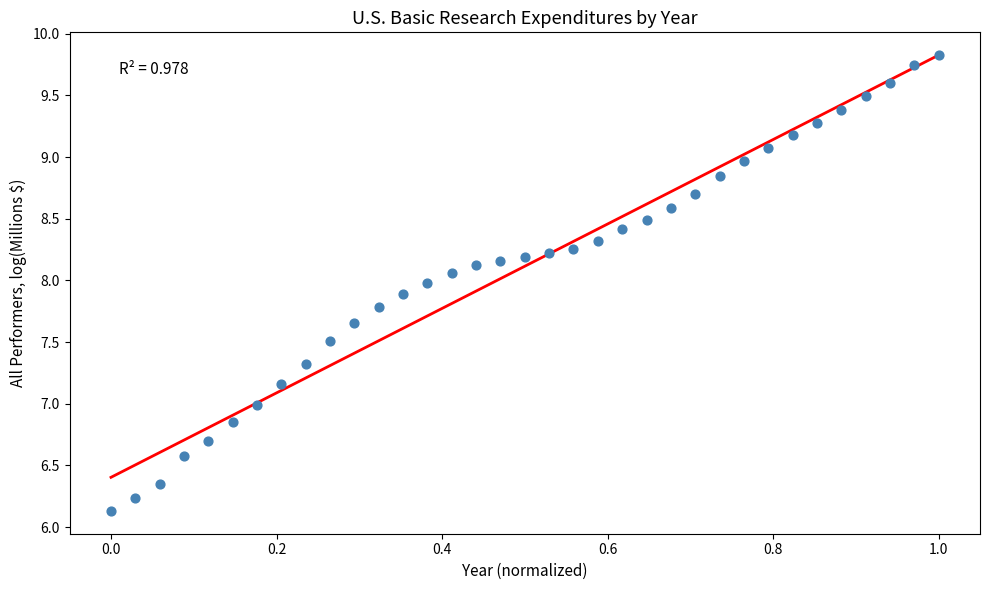

What is the range of X values (max minus min)?

1.0